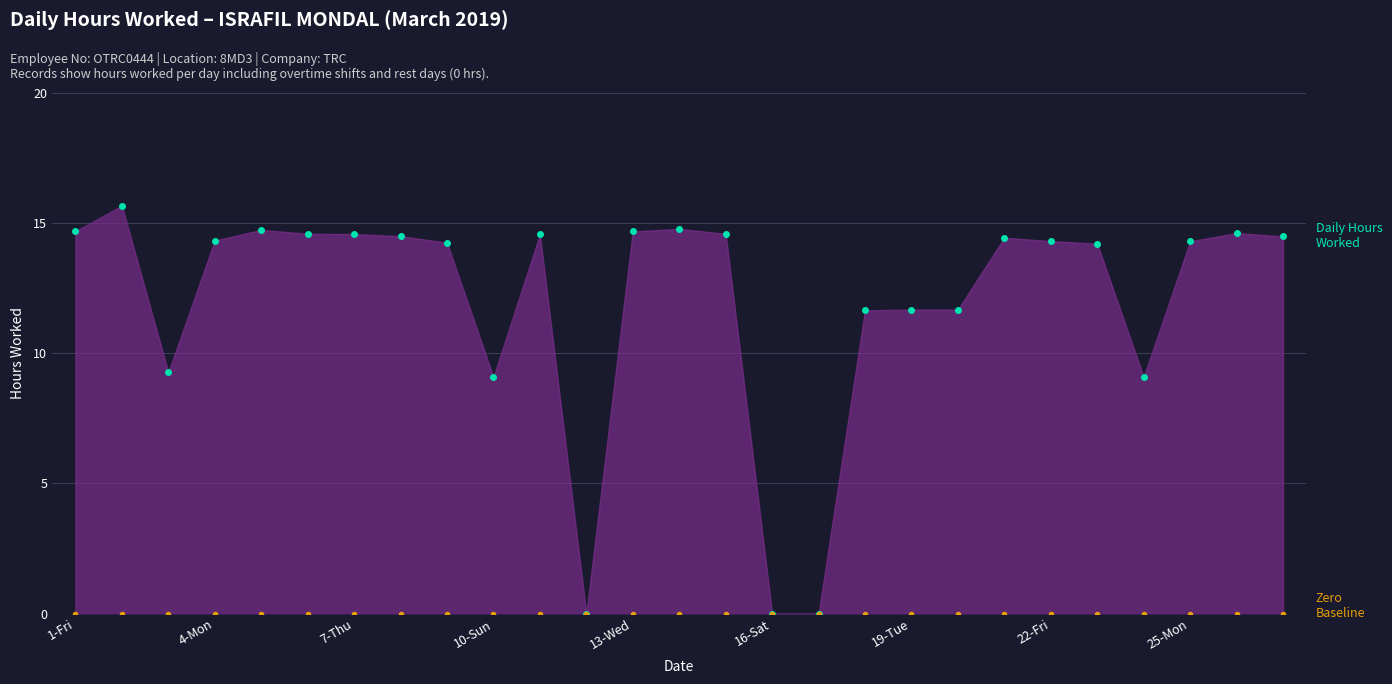

Is the value of Zero Baseline at 14 greater than the value of Daily Hours Worked at 26?

No